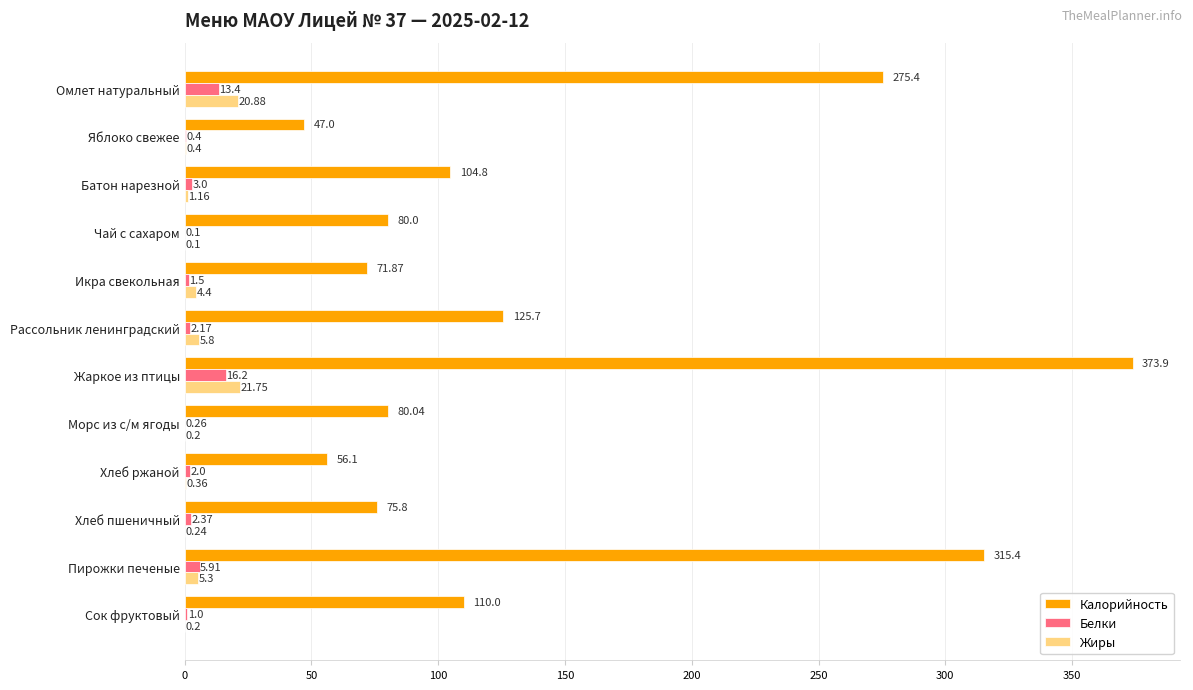

Between Жаркое из птицы and Хлеб пшеничный, which series saw the biggest shift?

Калорийность